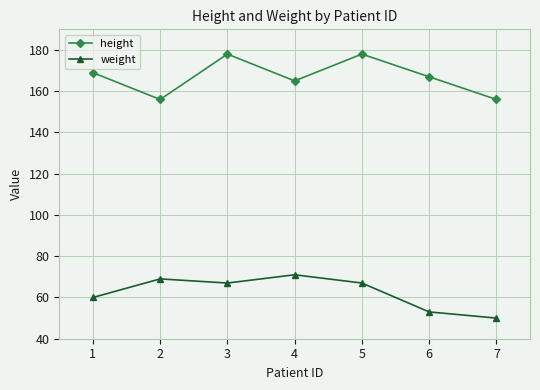

What is the sum of all weight values?

437